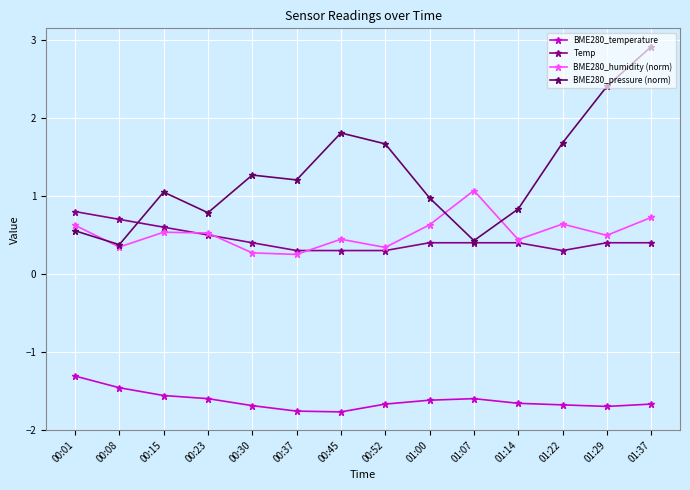

What is the label of the 13th point from the left?

01:29